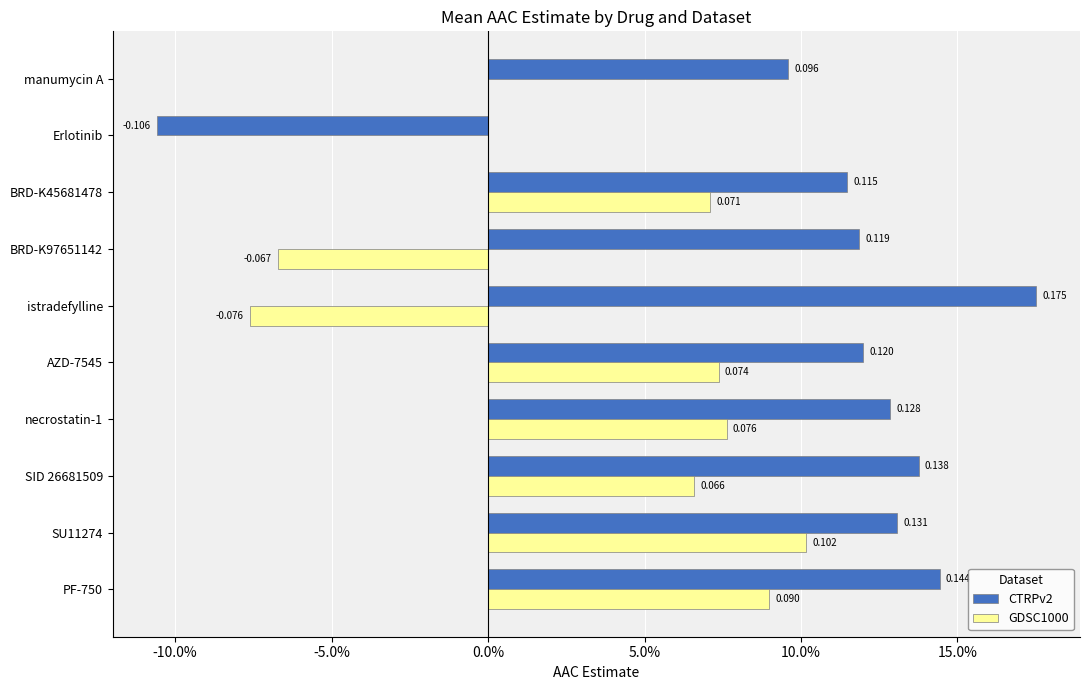

What are all the series names shown in the legend?

CTRPv2, GDSC1000